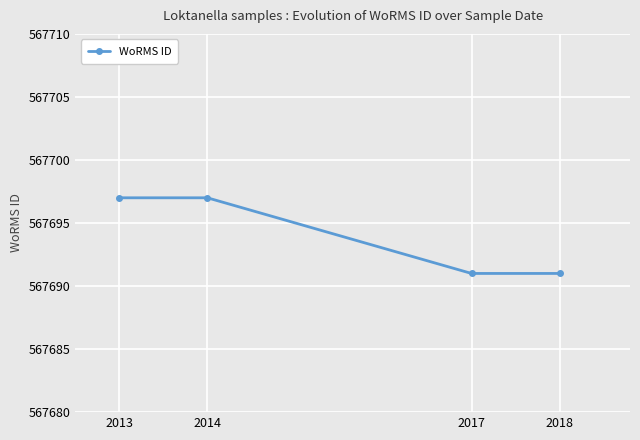

What value does the data have at 2013?

567697